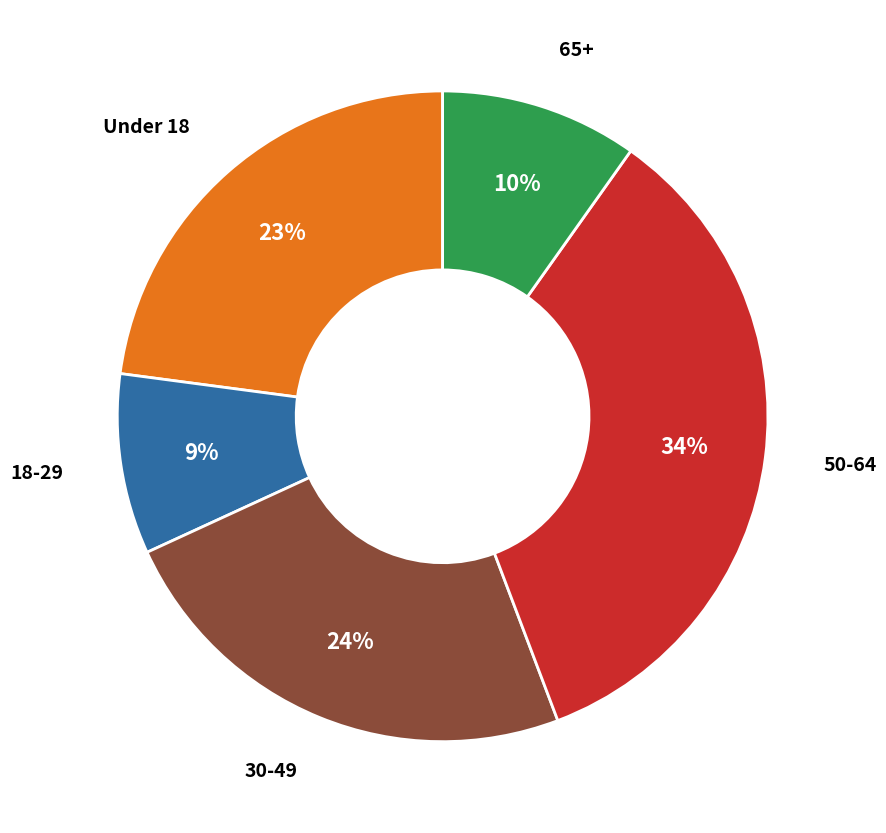

True or false: 50-64 accounts for 34% of the total.

True